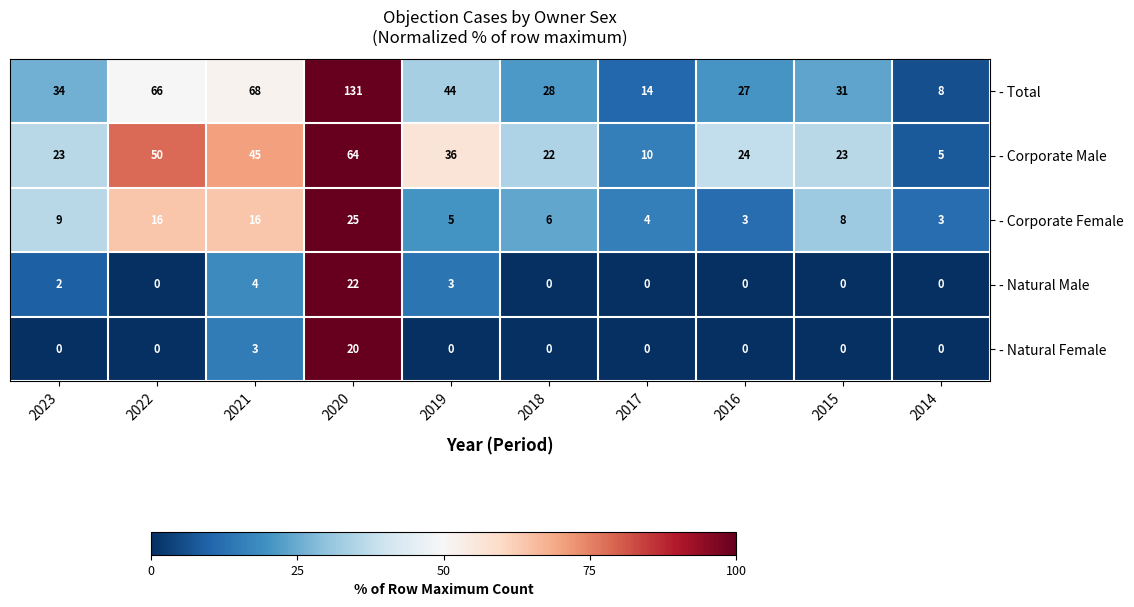

At which label does - Corporate Female first exceed 8?

2023